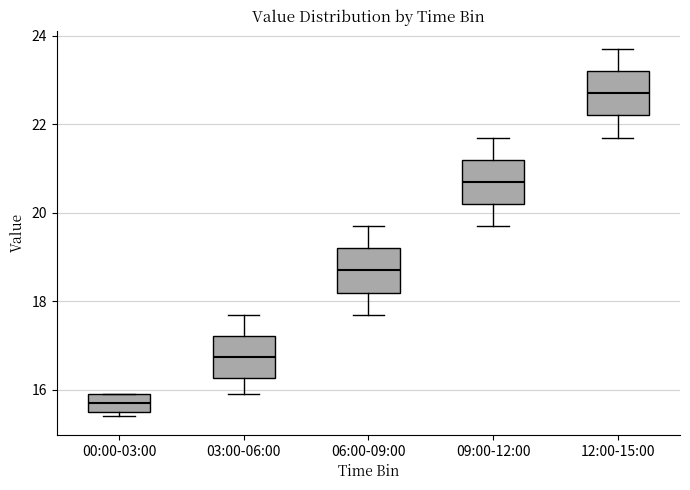

Which box's median line is the highest?

12:00-15:00